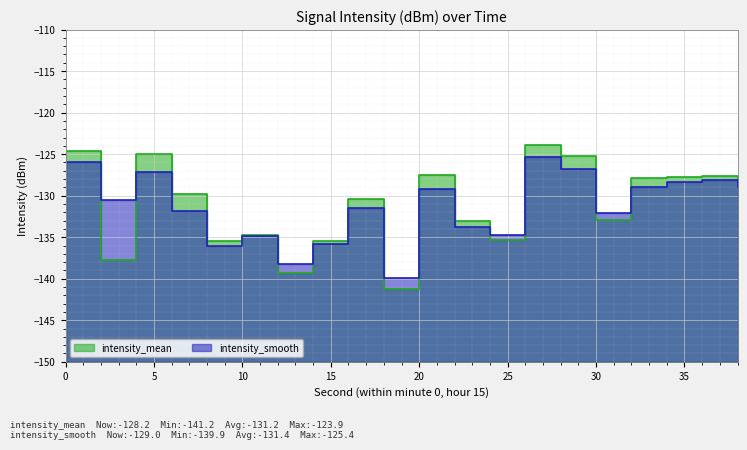

Where do intensity_mean and intensity_smooth first cross each other?

0 and 2